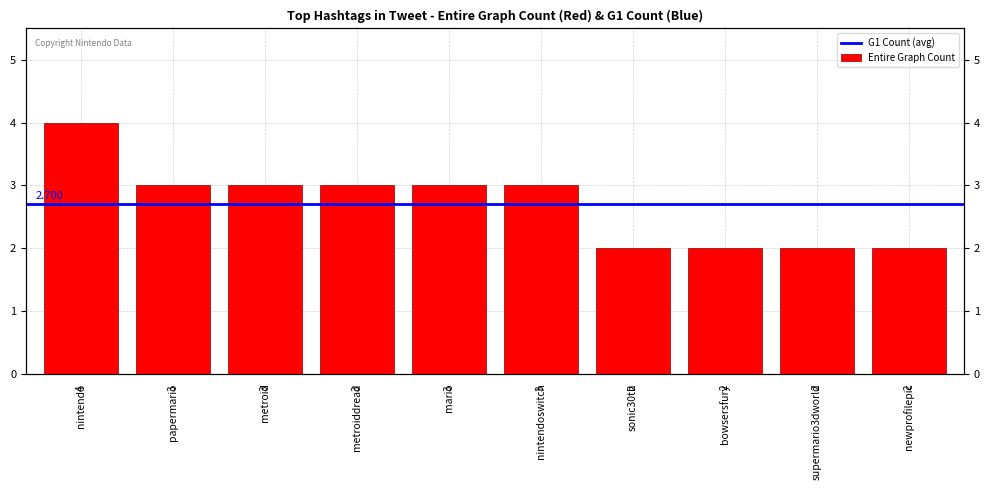

True or false: the data shows 1 at newprofilepic.

False